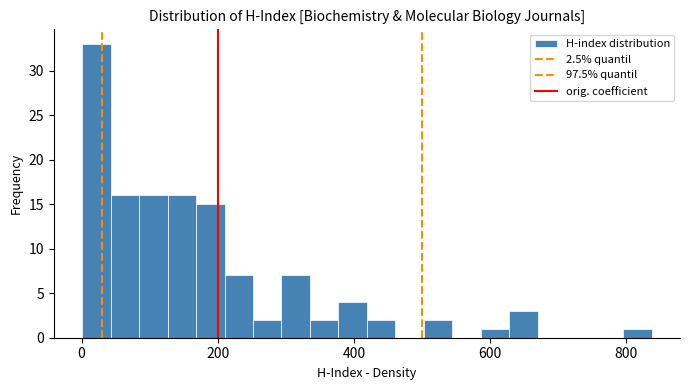

Around what value on the x-axis is the tallest bar? Give the approximate position of its centre, as read against the axis.

20